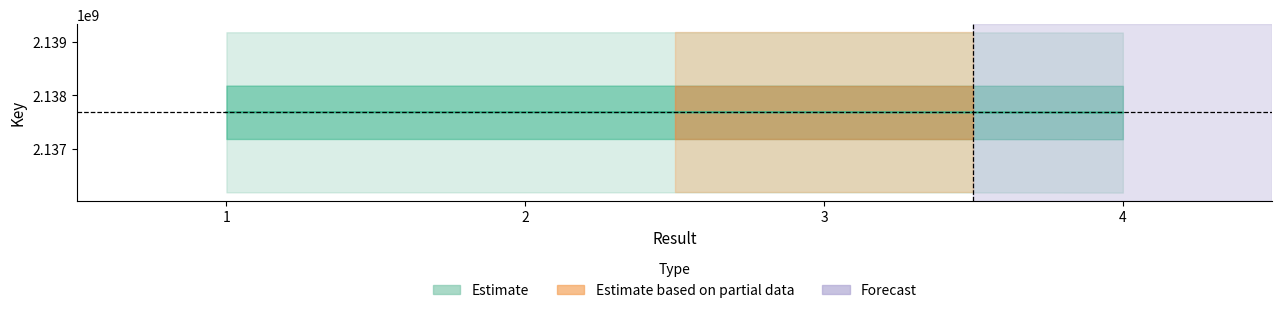

Where is the first local maximum?

2